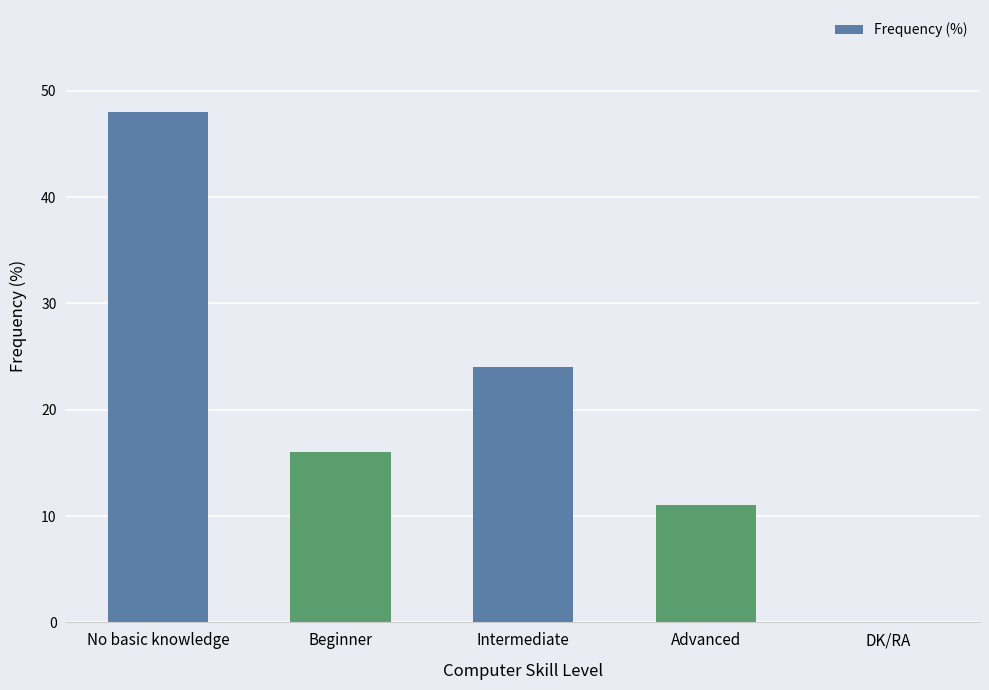

What is the sum of all values?

99